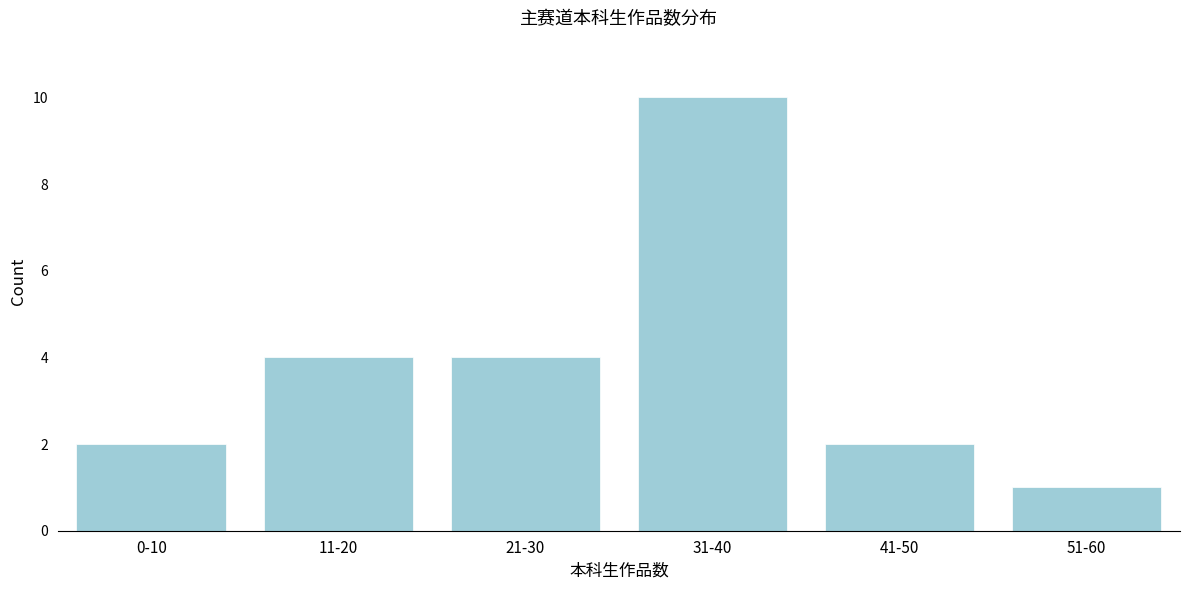

Reading left to right, what are all the values shown in this chart?

2	4	4	10	2	1